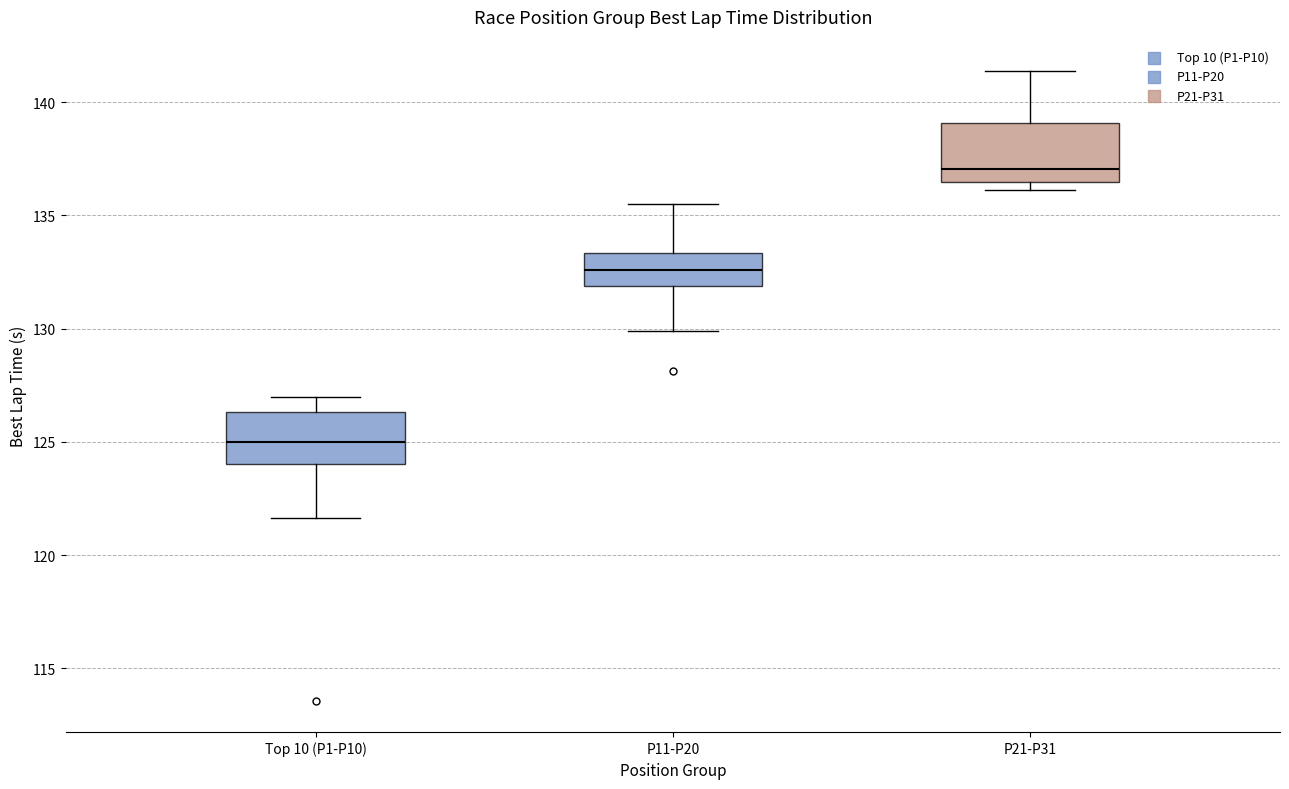

Reading left to right, transcribe this box plot: for each box, give where its median line is, the range the box spans, and where its two whiskers end, as read against the y-axis. The values are not printed on the chart, so give them approximately, as read against the axis.

Top 10 (P1-P10): median 125.0, box 124.0 to 126.5, whiskers 121.5 to 127.0
P11-P20: median 132.5, box 132.0 to 133.5, whiskers 130.0 to 135.5
P21-P31: median 137.0, box 136.5 to 139.0, whiskers 136.0 to 141.5